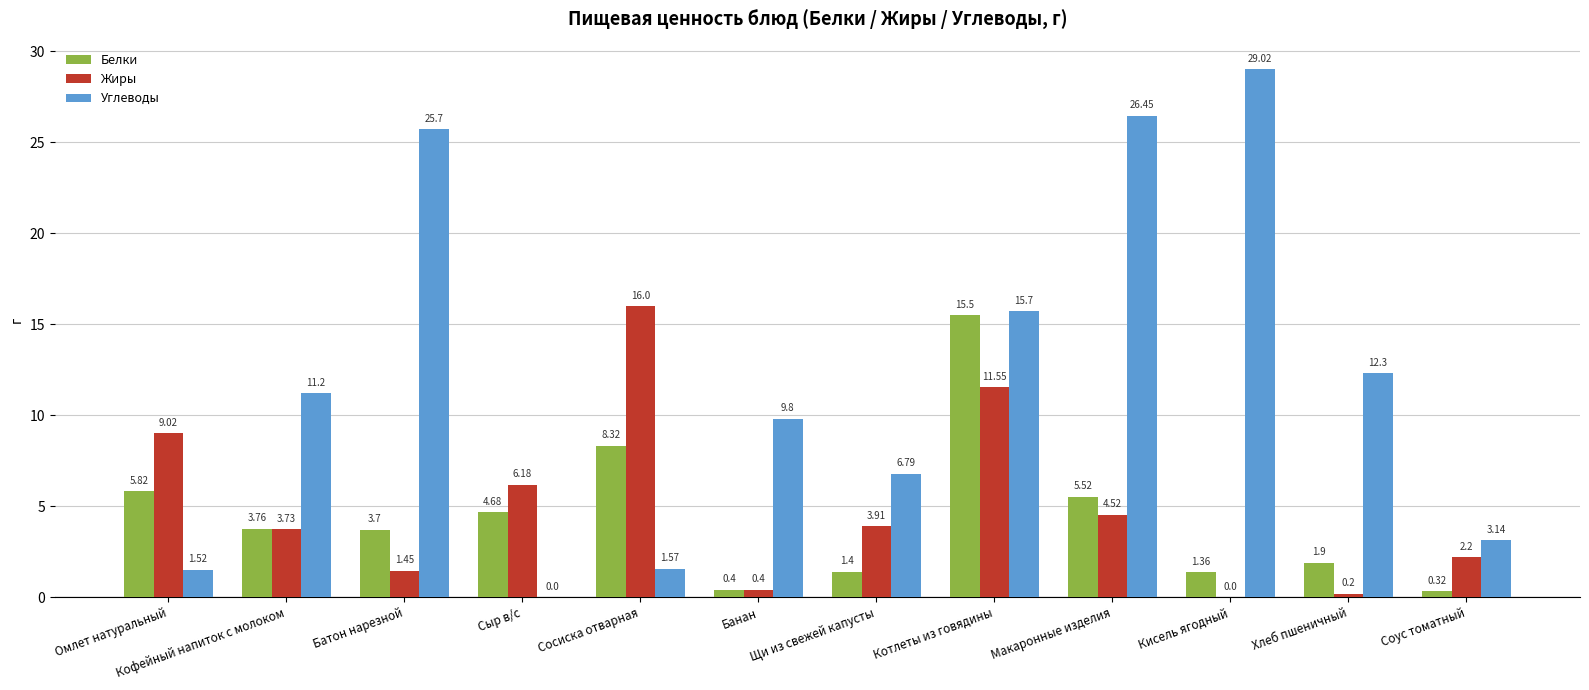

At which category is the sum across all series the highest?

Котлеты из говядины